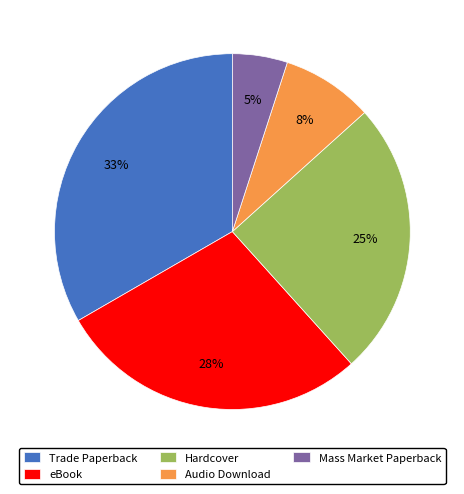

Which slice is the largest?

Trade Paperback